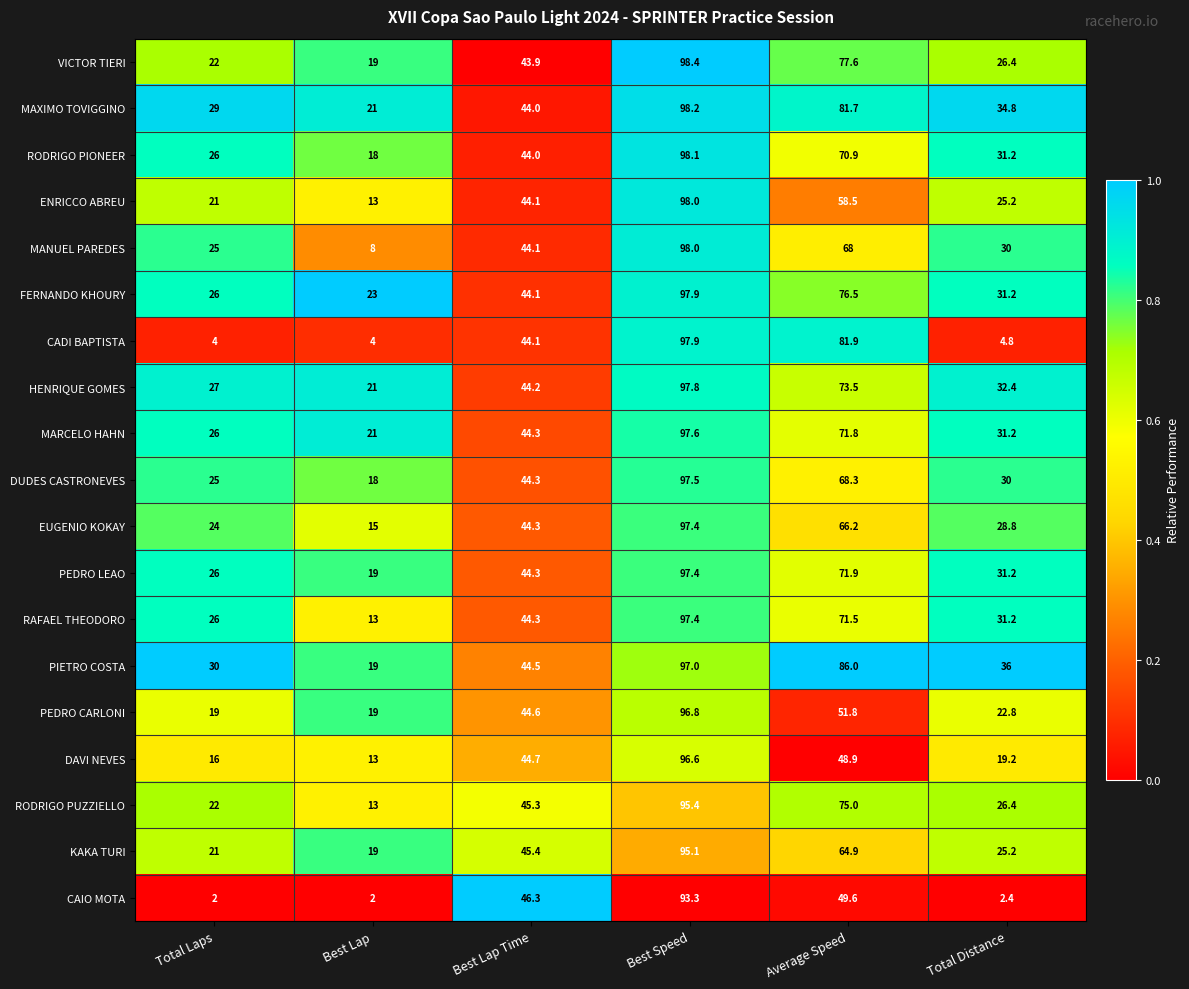

Between Total Laps and Best Lap, which series saw the biggest shift?

MANUEL PAREDES